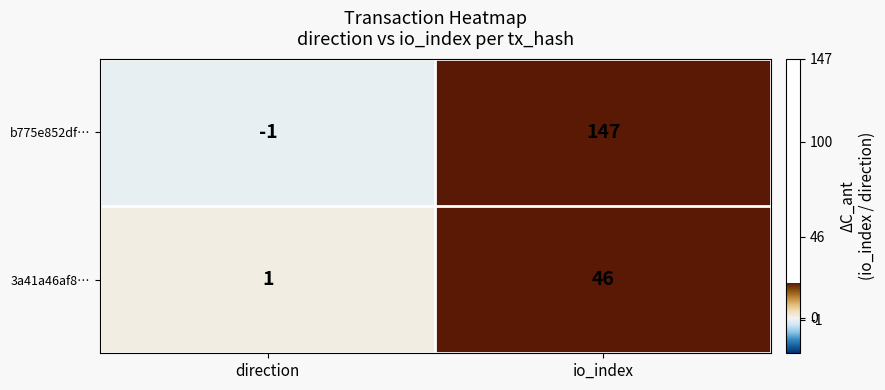

How many series are shown in this chart?

2